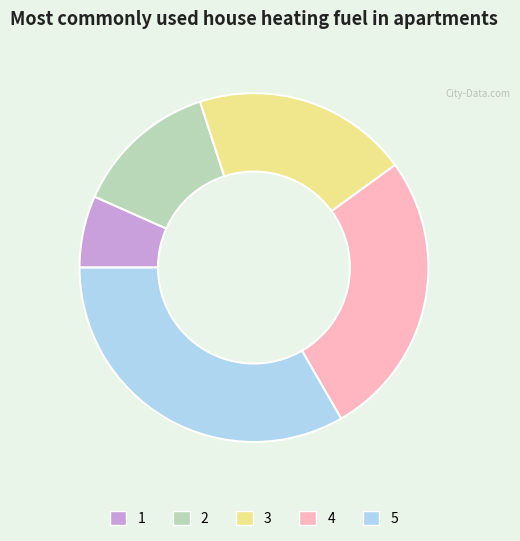

Which has a higher value, 2 or 3?

3